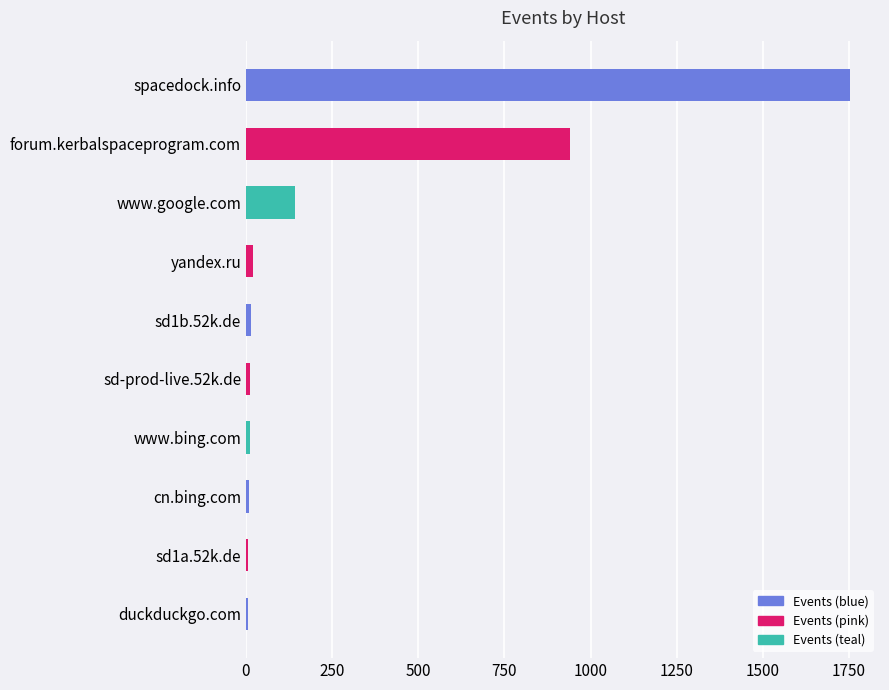

What is the label of the 9th bar from the bottom?

forum.kerbalspaceprogram.com